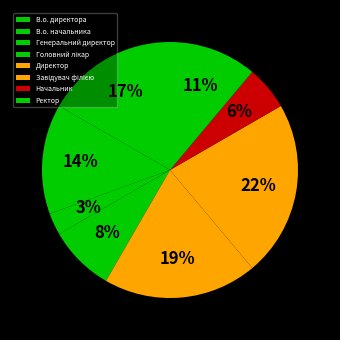

Does any single category account for the majority?

No